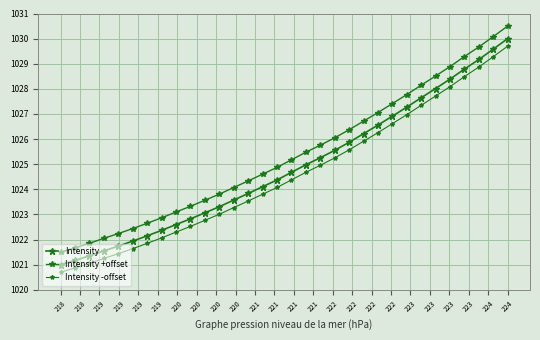

Which series has the widest spread of values?

Intensity